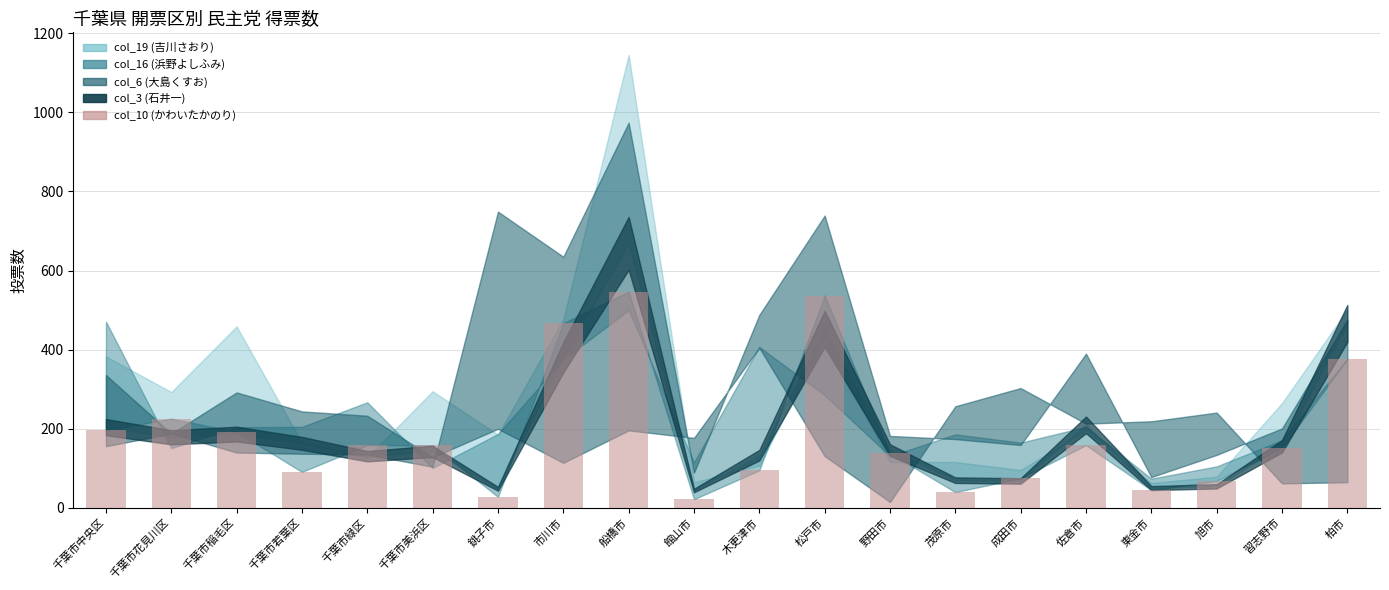

What is the ratio of the value at 千葉市花見川区 to the value at 銚子市?

8.1